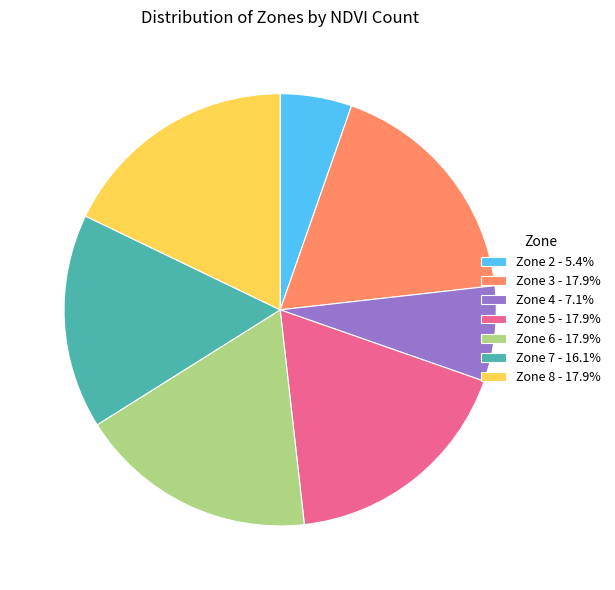

How many segments does this pie chart have?

7